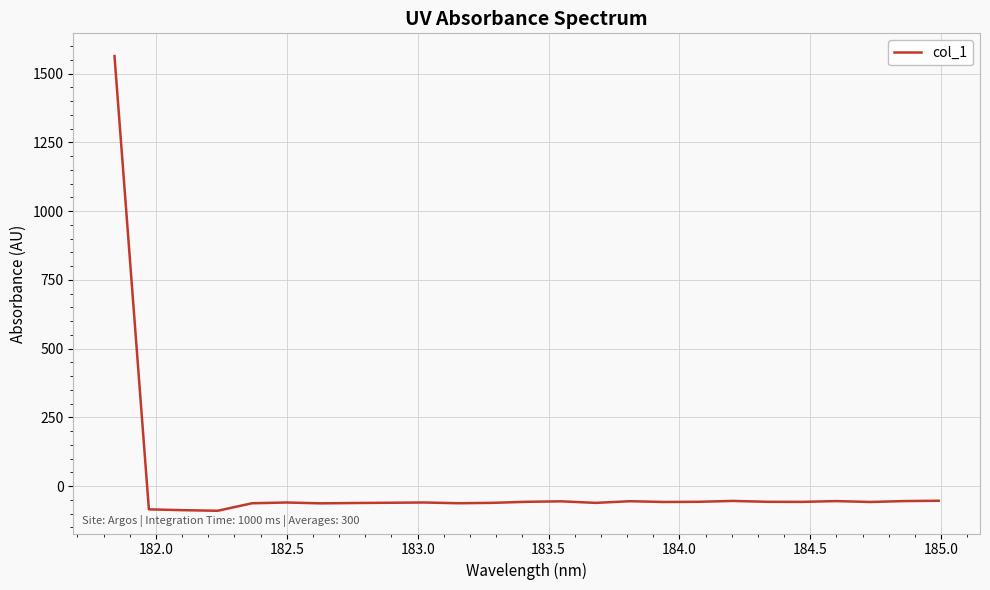

What is the maximum value shown in the chart?

1563.5